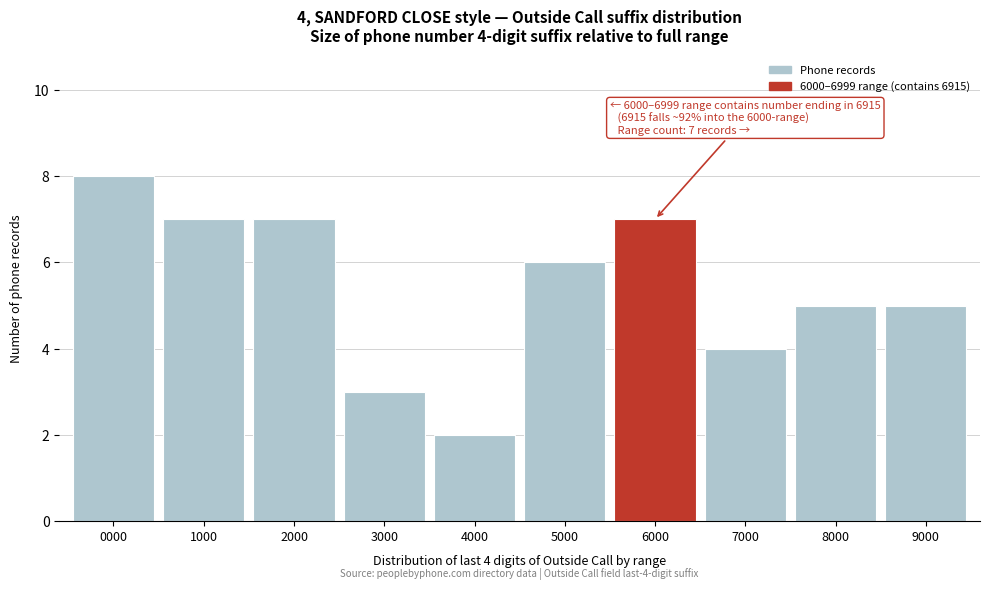

Reading right to left, transcribe all the data shown in this chart.

9000=5	8000=5	7000=4	6000=7	5000=6	4000=2	3000=3	2000=7	1000=7	0000=8